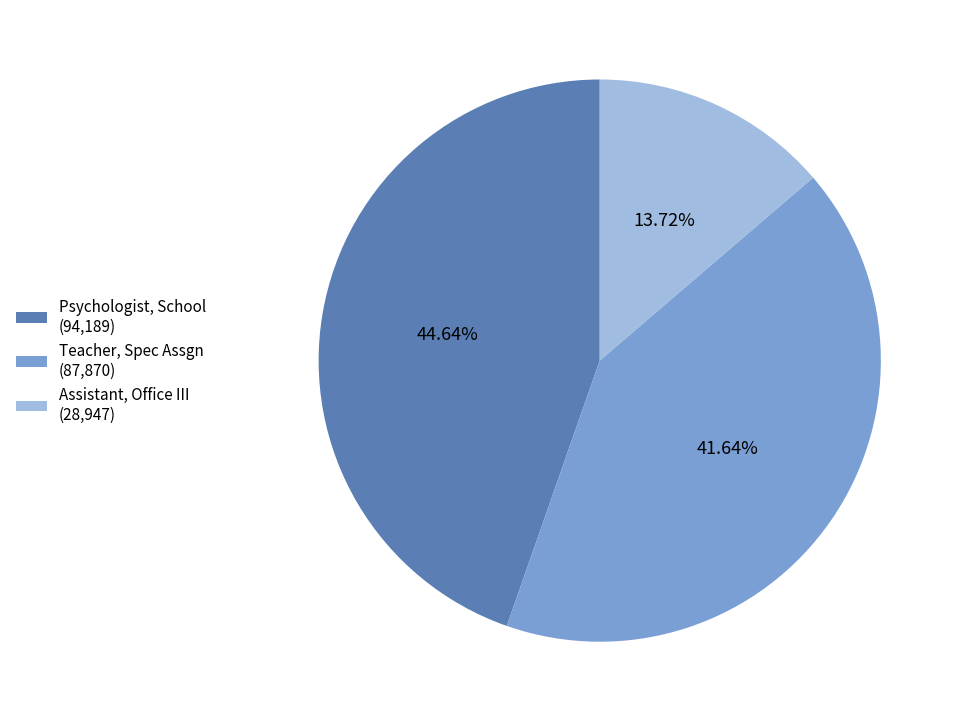

What is the largest slice in the pie chart?

Psychologist, School